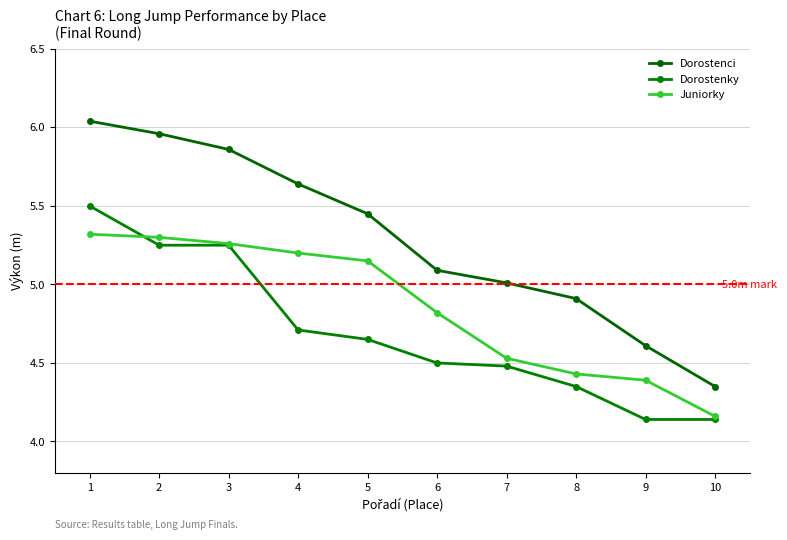

Which category has the lowest value in the Dorostenky series?

9